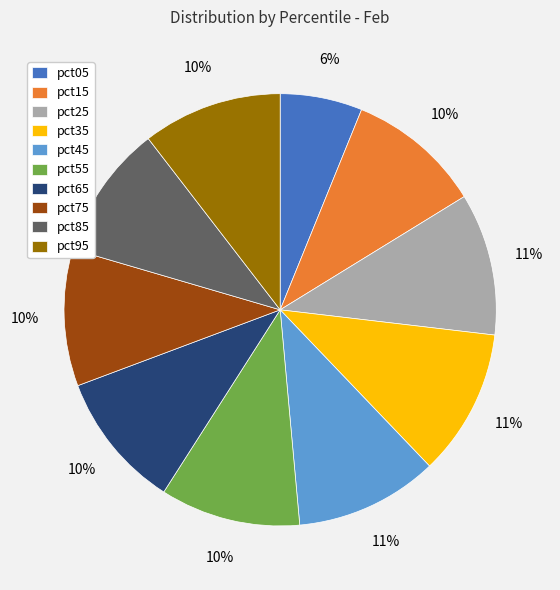

The pct85 slice represents 4% of the pie. True or false?

False